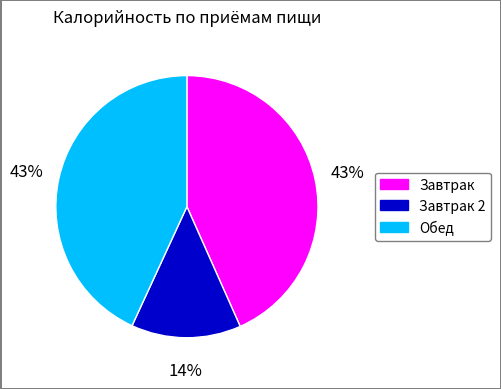

Is there a majority slice in this chart?

No